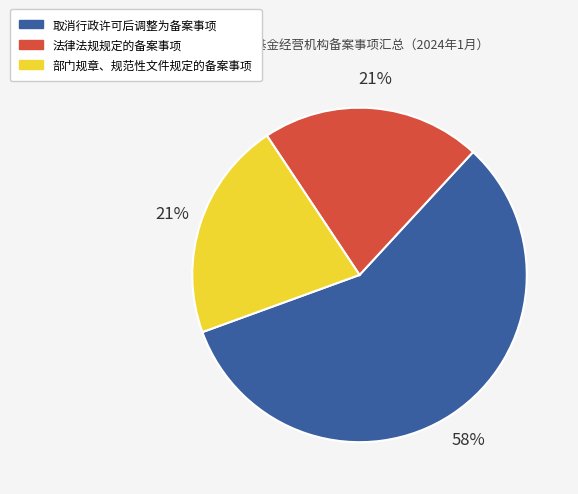

How many slices are in this pie chart?

3